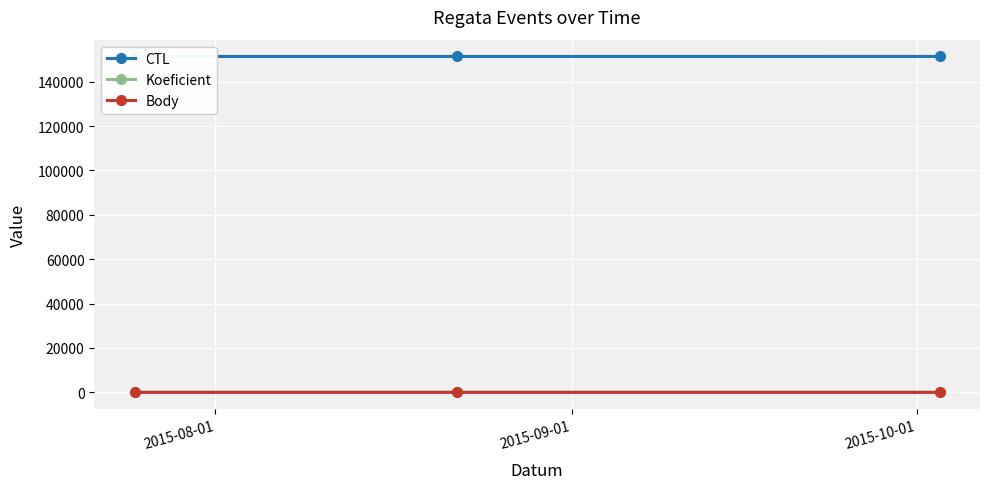

Is it true that CTL equals 151341 at 2015-10-01?

True